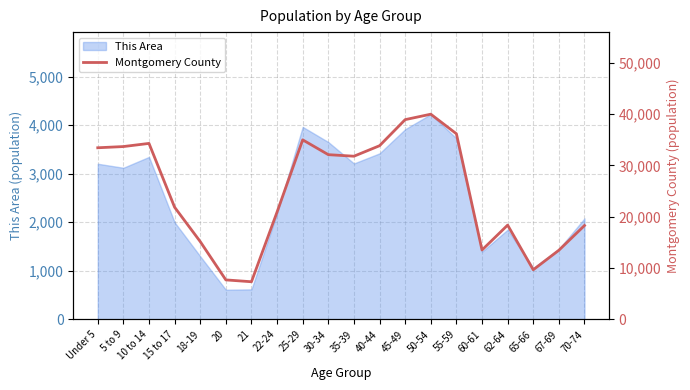

How many interior local peaks (higher than both neighbors) does the data have?

4